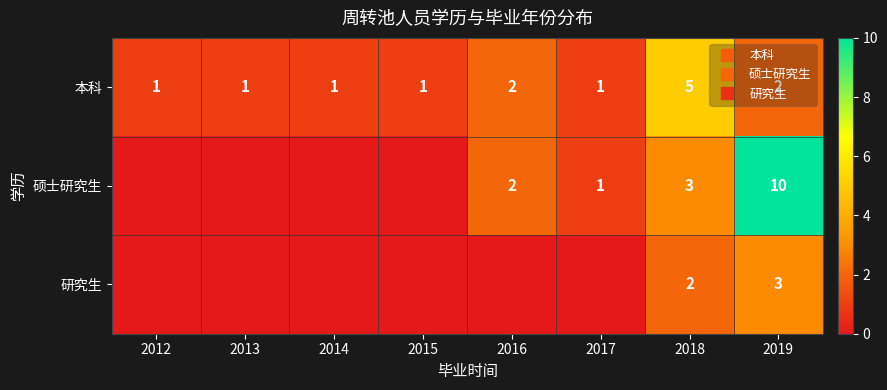

Count the 研究生 values in the range 0 to 2.

7